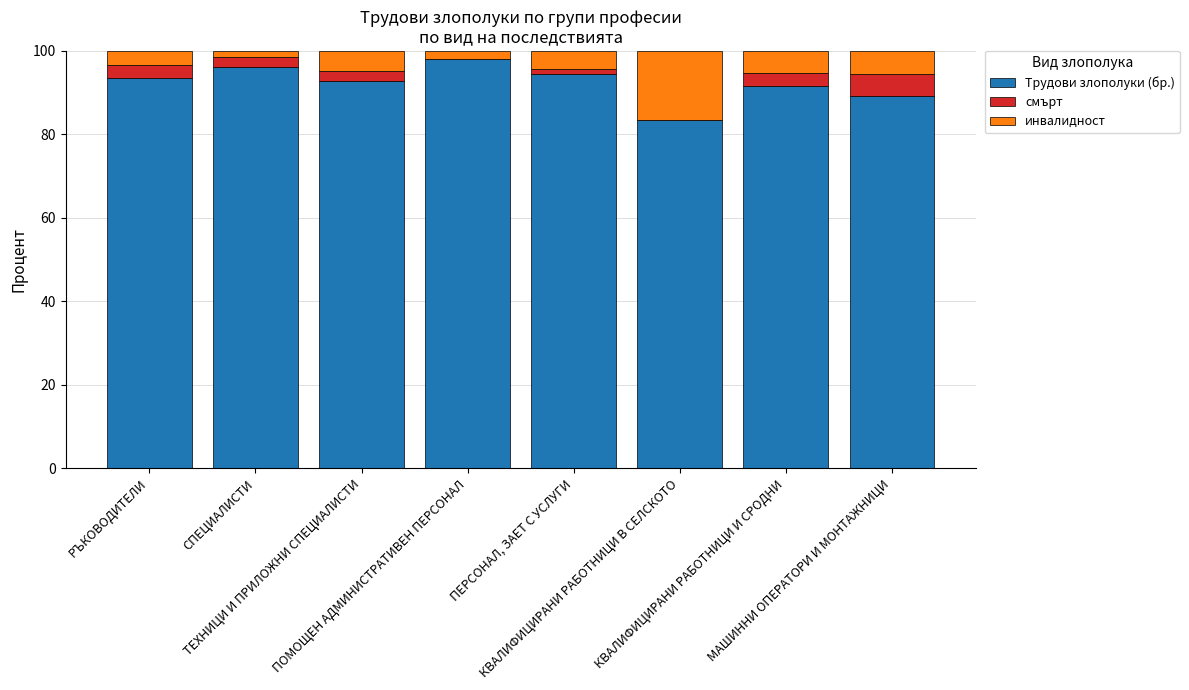

What is the maximum value for Трудови злополуки (бр.)?

98.1